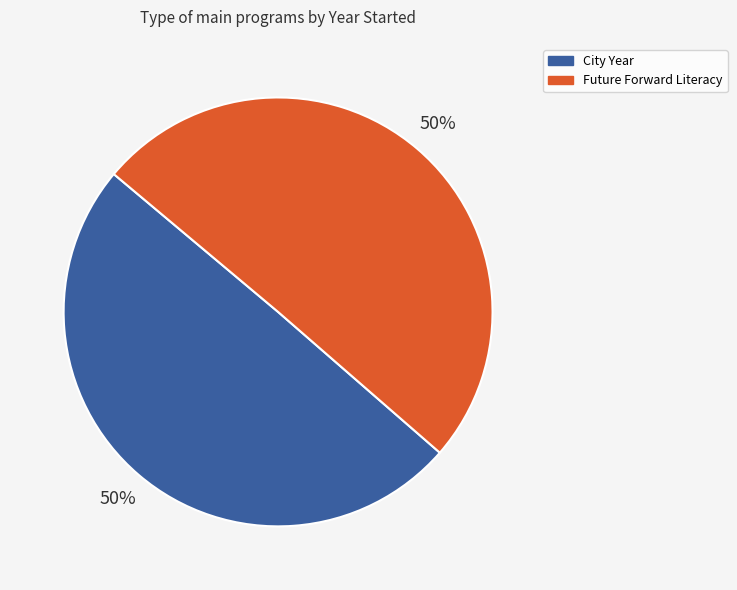

How many slices are in this pie chart?

2